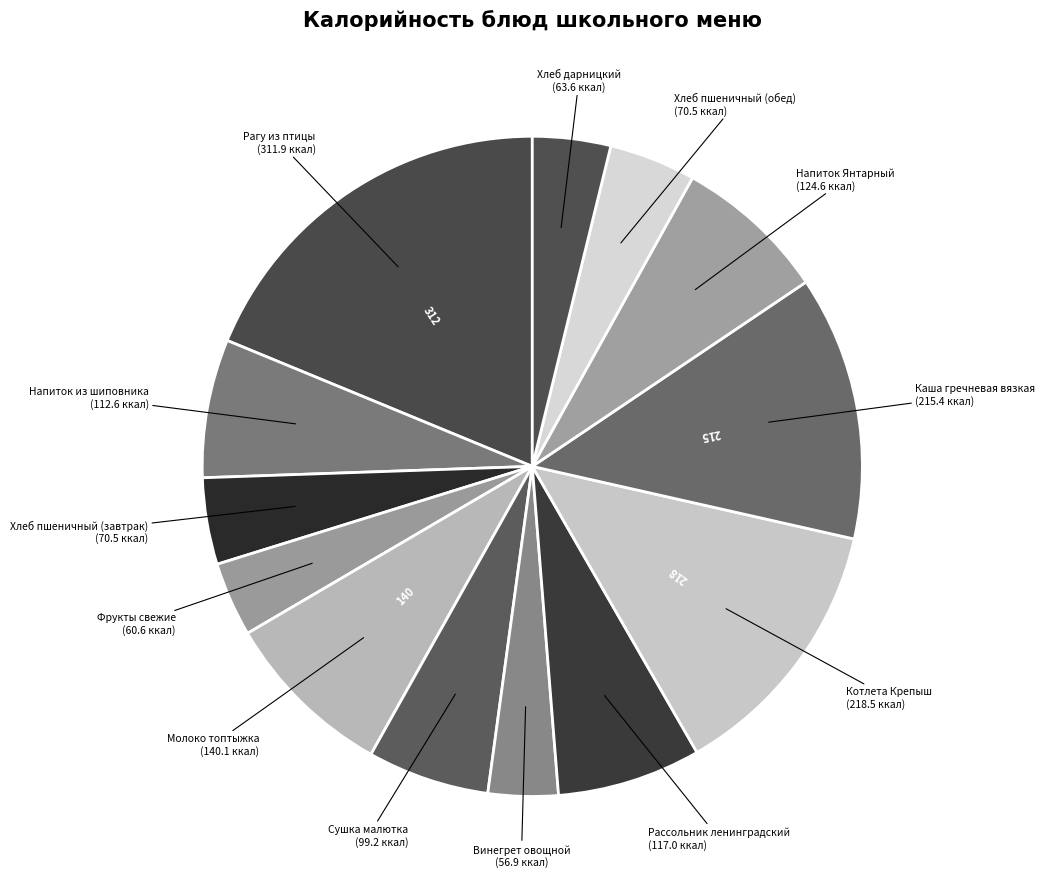

Count the number of slices in the pie.

13